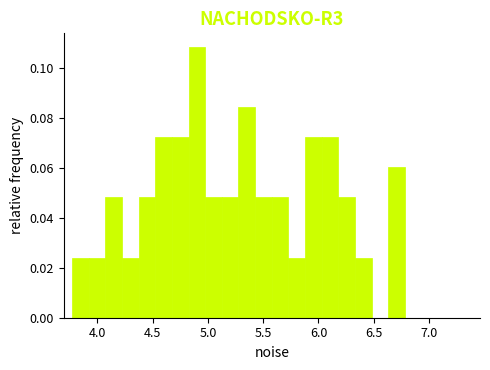

Around what value on the x-axis is the tallest bar? Give the approximate position of its centre, as read against the axis.

4.90